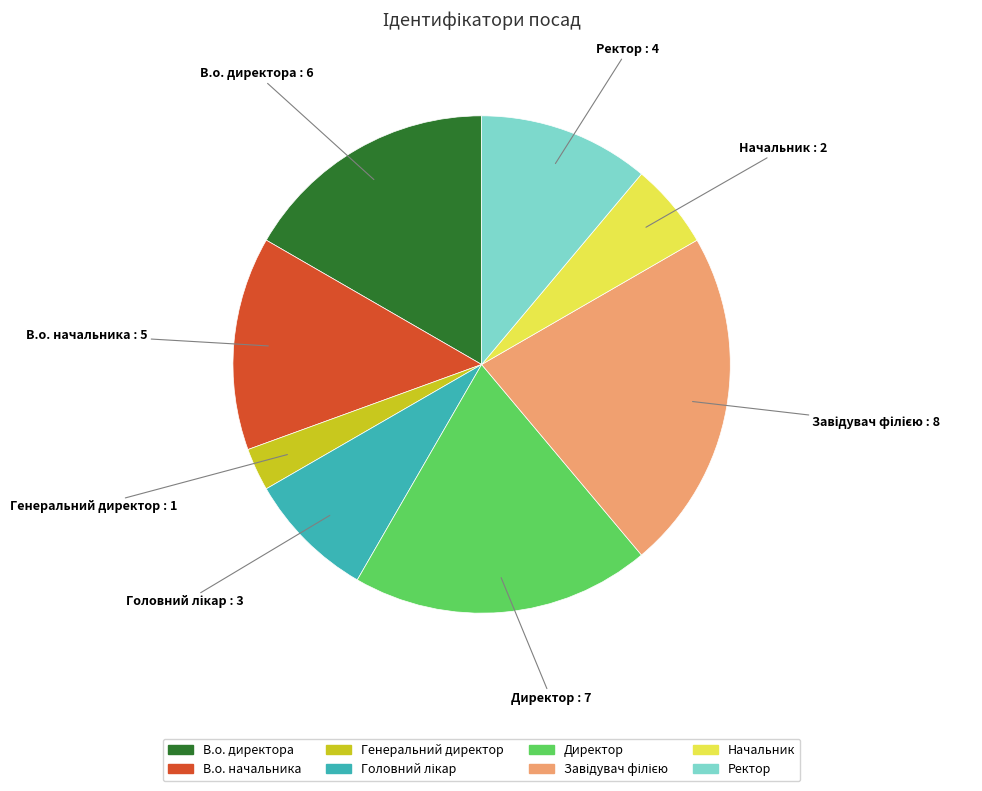

Which slice is the smallest?

Генеральний директор